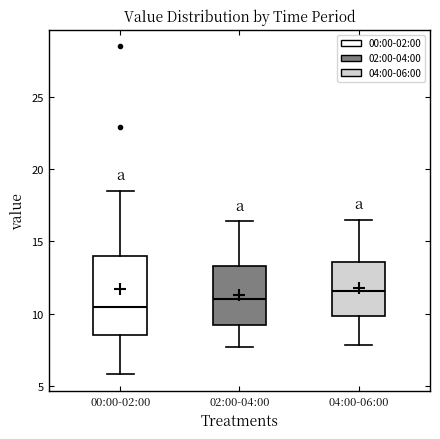

Which box is the tallest, from its lower edge to its upper edge?

00:00-02:00